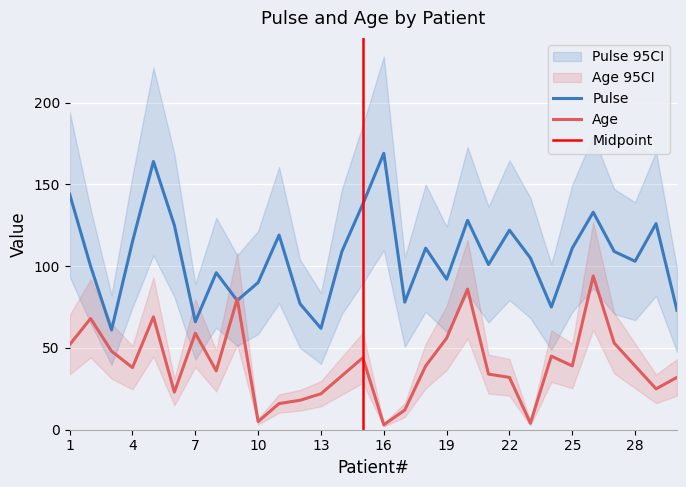

List the labels in order of Age value, smallest first.

16, 23, 10, 17, 11, 12, 13, 6, 29, 22, 30, 14, 21, 8, 4, 18, 25, 28, 15, 24, 3, 1, 27, 19, 7, 2, 5, 9, 20, 26